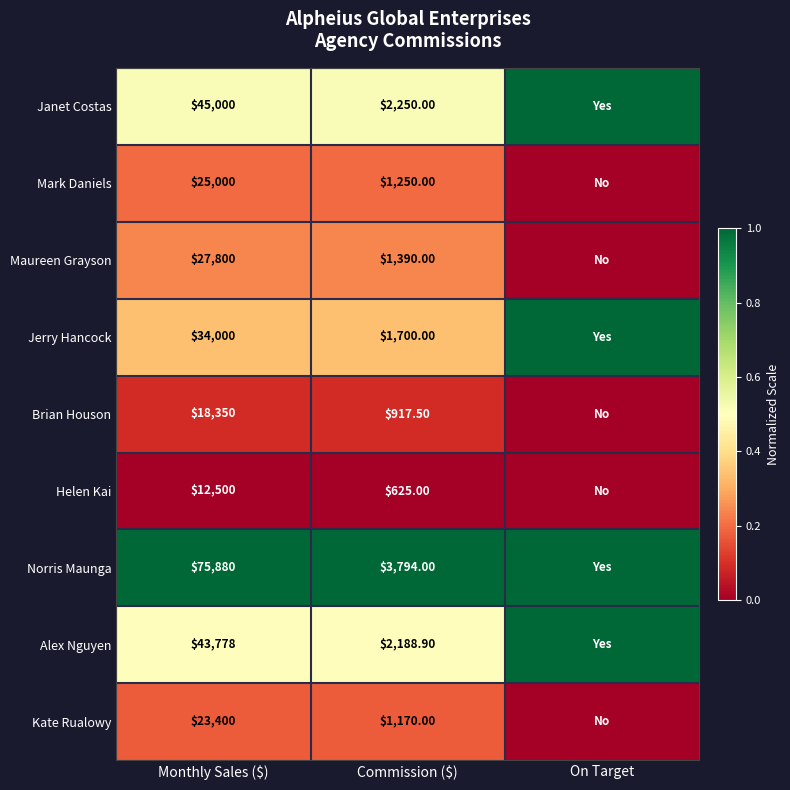

At Commission ($), list the series in order from largest to smallest.

Norris Maunga, Janet Costas, Alex Nguyen, Jerry Hancock, Maureen Grayson, Mark Daniels, Kate Rualowy, Brian Houson, Helen Kai